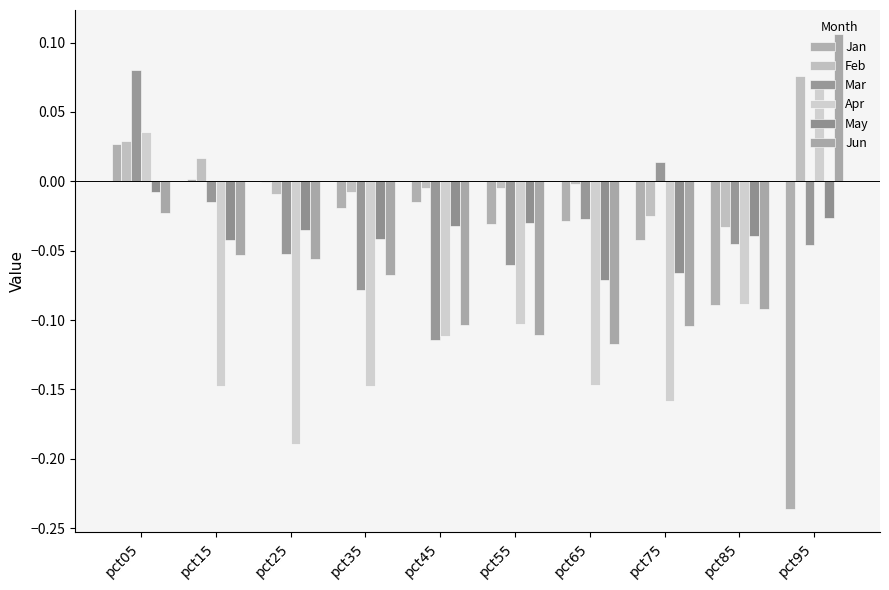

Which series has the widest spread of values?

Jan